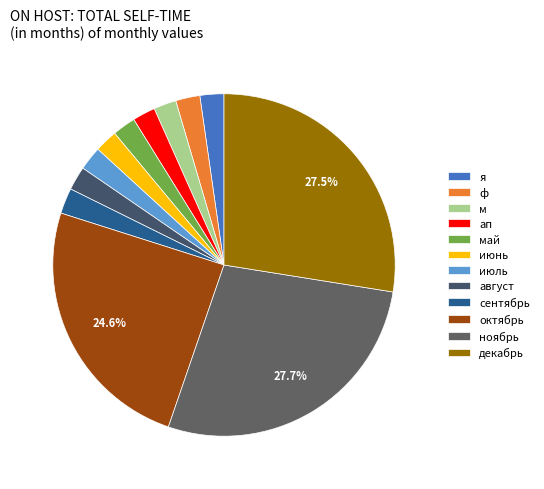

Do м and сентябрь together represent more than half of the pie?

No